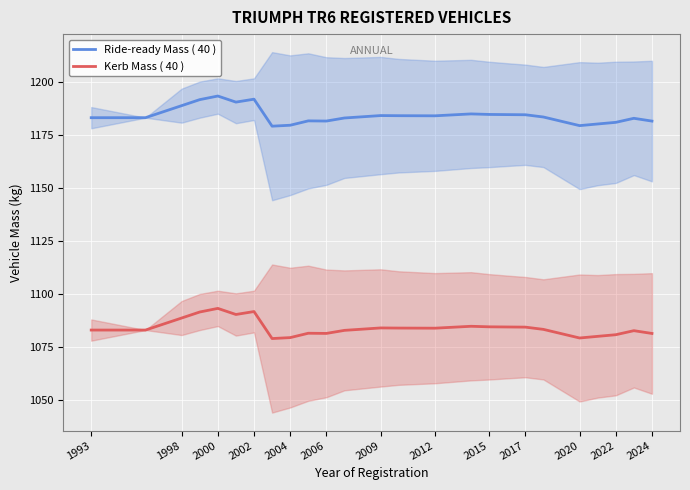

What is the minimum value for Ride-ready Mass ( 40 )?

1179.0